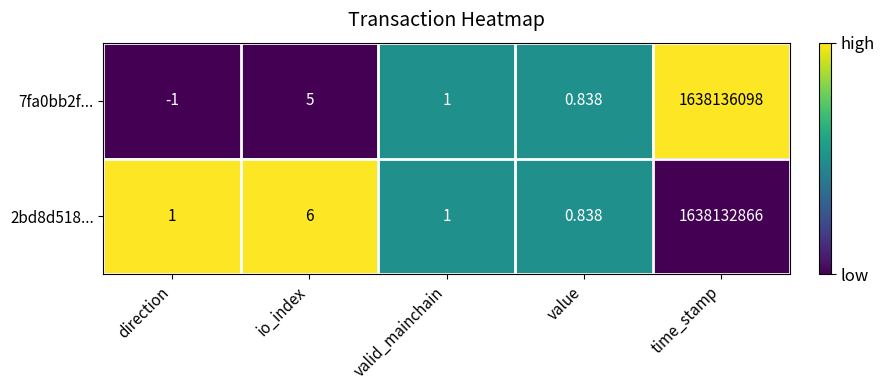

Where does the 7fa0bb2f... series first go above 1?

io_index